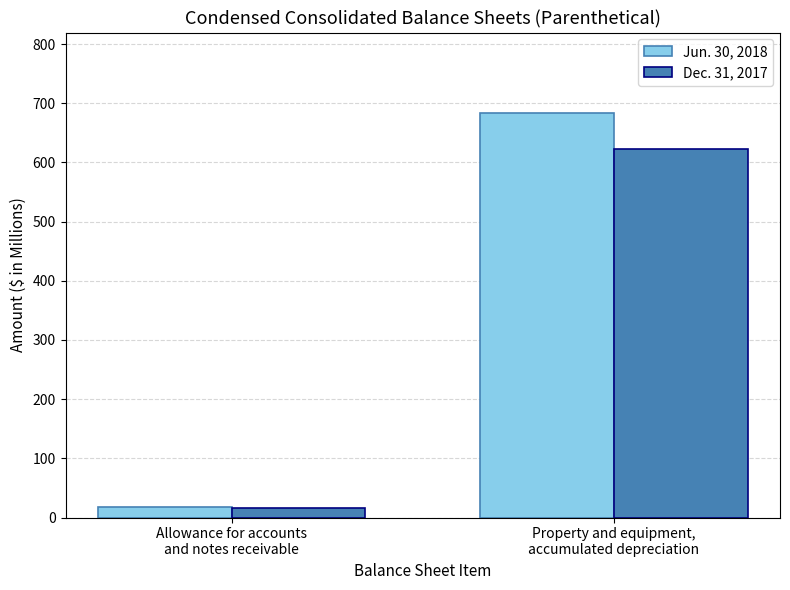

What are all the series names shown in the legend?

Jun. 30, 2018, Dec. 31, 2017